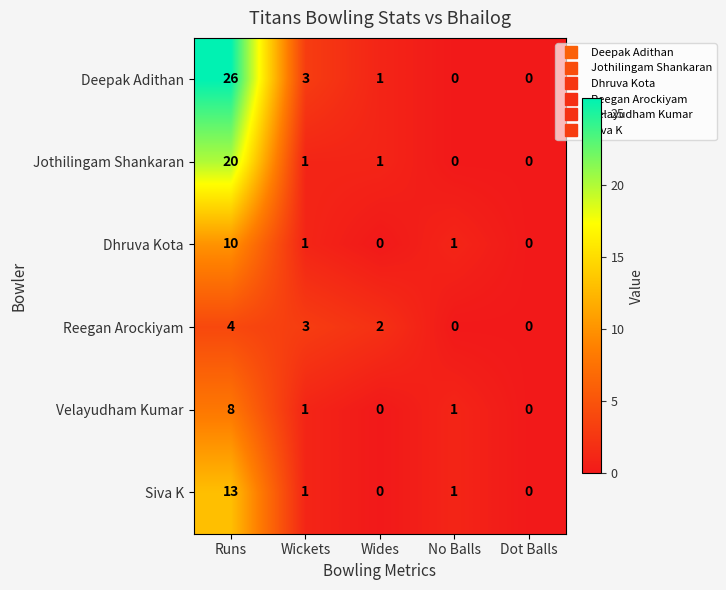

At which label does Siva K first exceed 1?

Runs